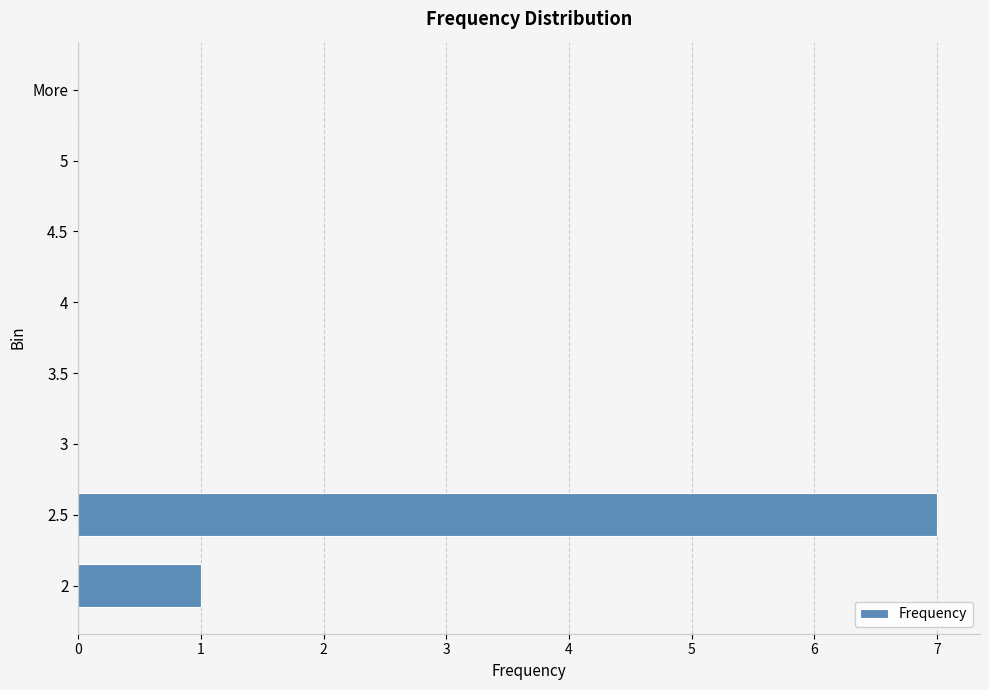

Reading top to bottom, list all the values displayed in this chart.

More=0	5=0	4.5=0	4=0	3.5=0	3=0	2.5=7	2=1